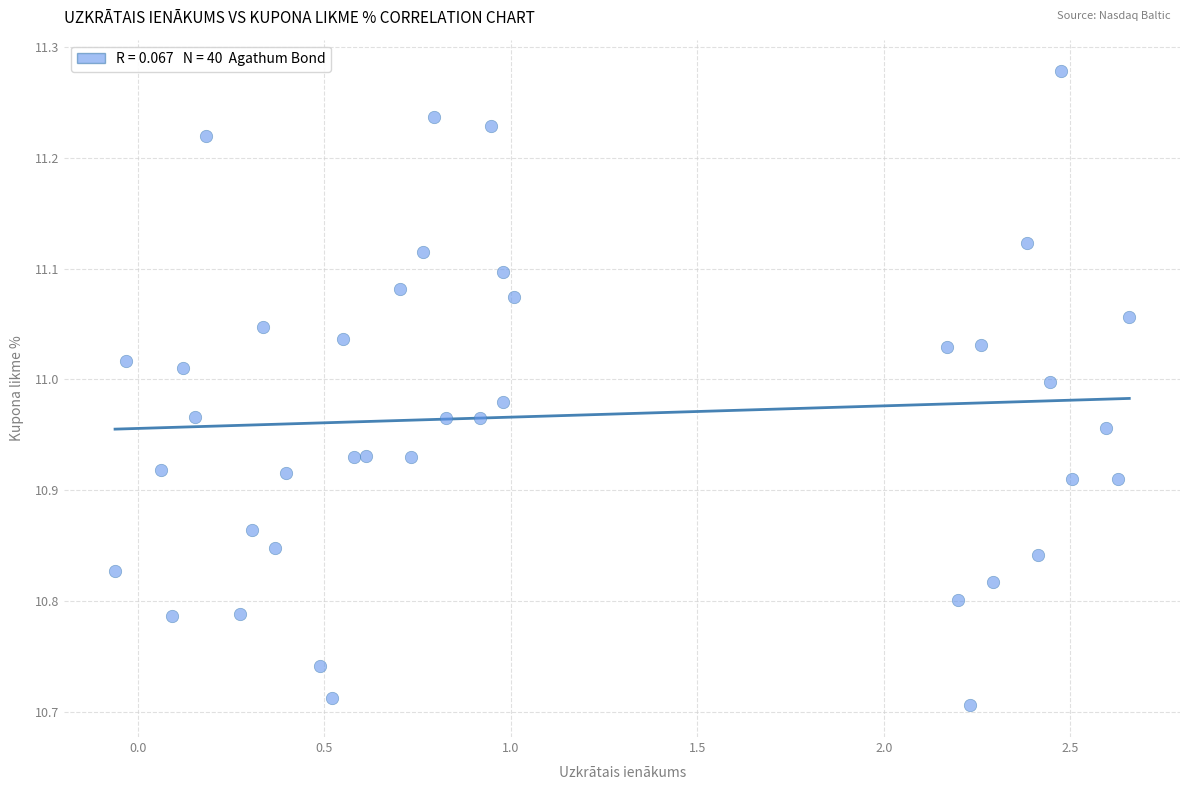

What is the range of X values (max minus min)?

2.7